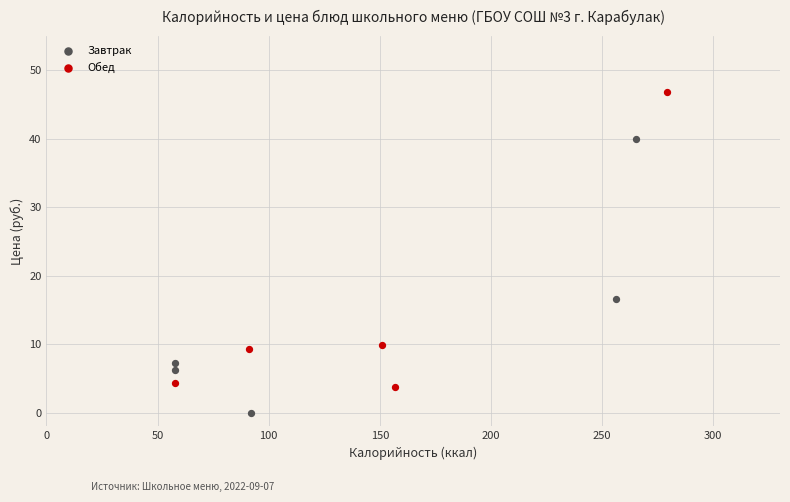

What are all the series names shown in the legend?

Завтрак, Обед